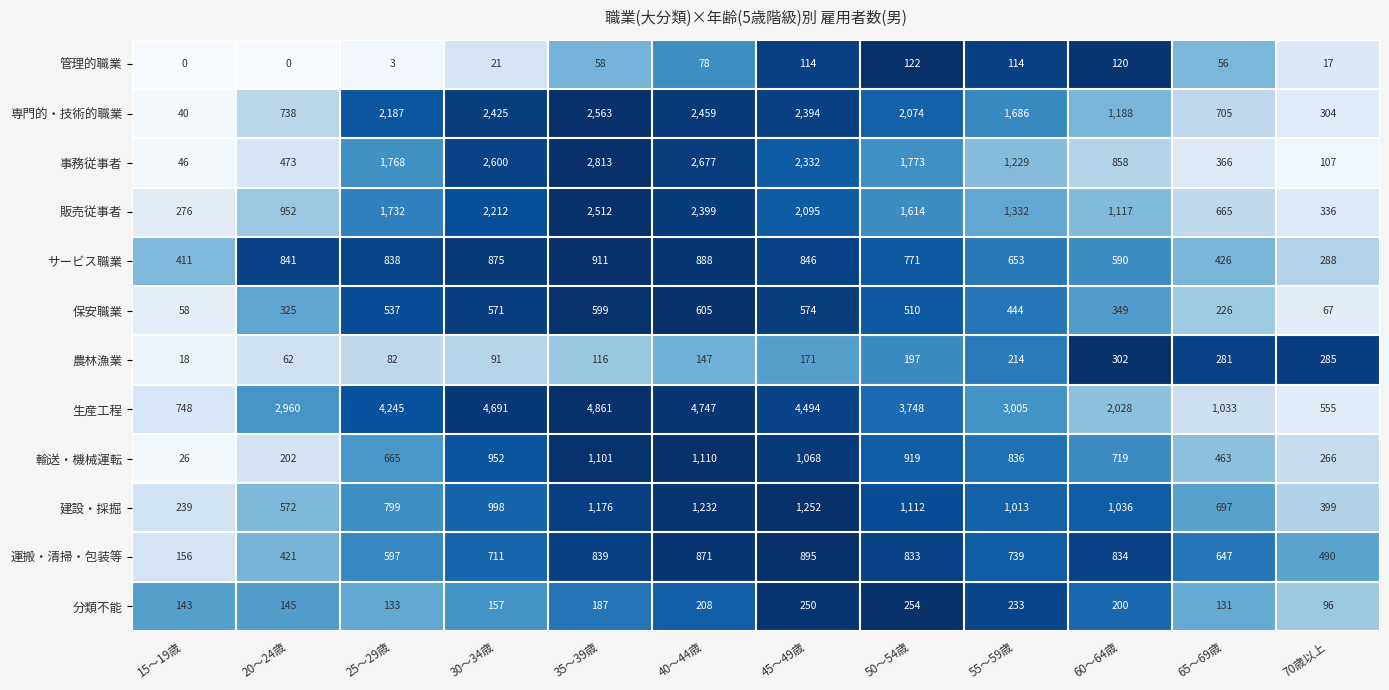

At 25～29歳, list the series in order from largest to smallest.

生産工程, 専門的・技術的職業, 事務従事者, 販売従事者, サービス職業, 建設・採掘, 輸送・機械運転, 運搬・清掃・包装等, 保安職業, 分類不能, 農林漁業, 管理的職業